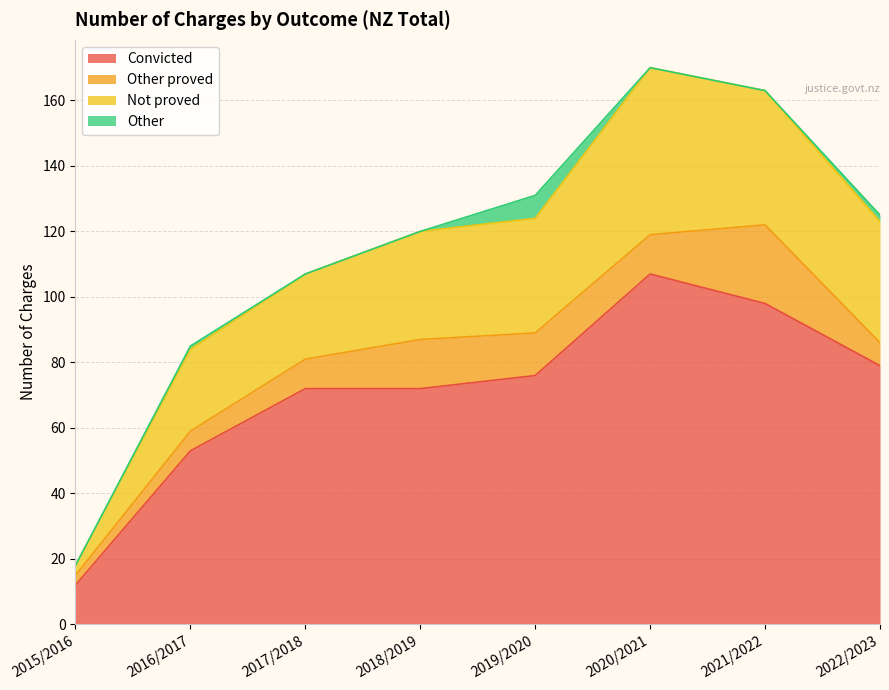

True or false: Not proved and Convicted intersect in this chart.

False